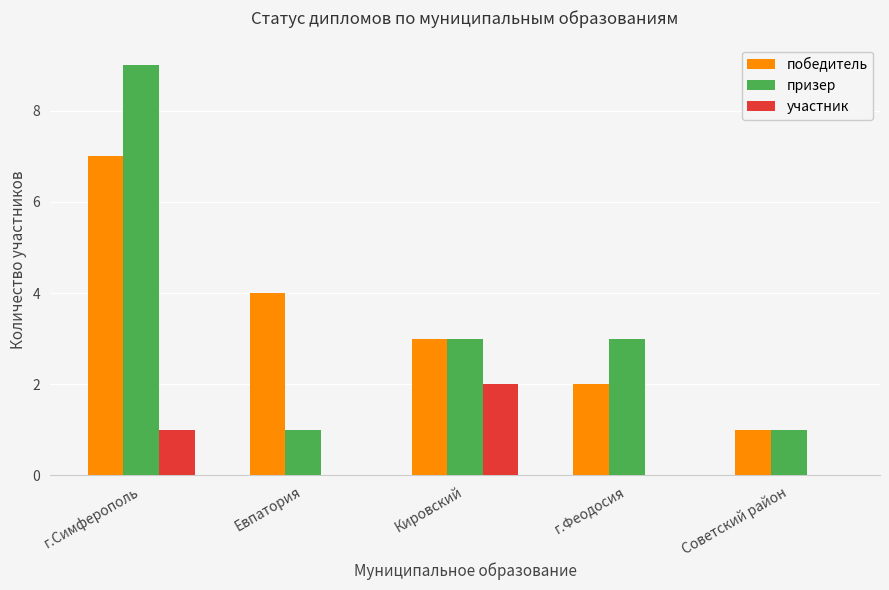

What value does the участник series have at г.Симферополь?

1